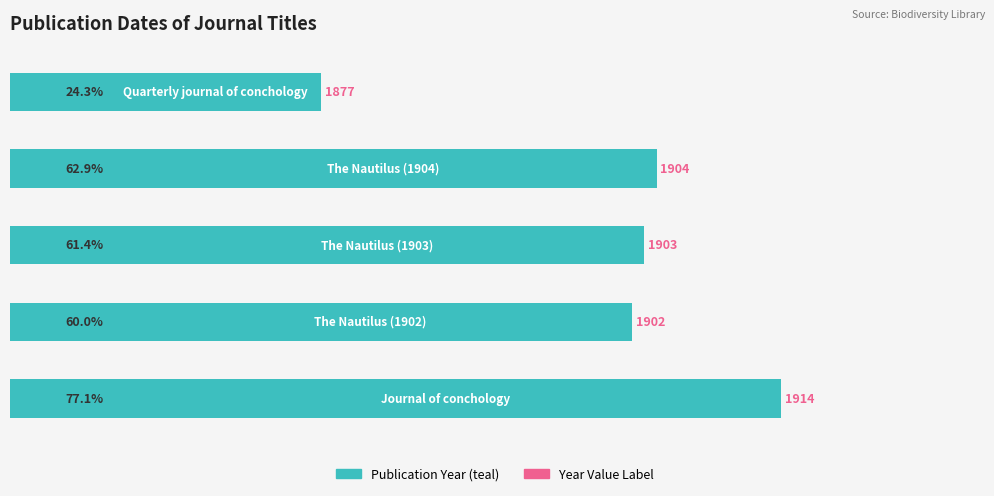

What is the smallest value displayed?

1877